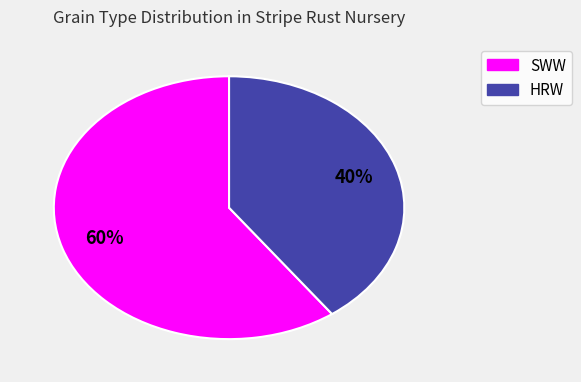

Combined, do HRW and SWW account for over 50%?

Yes